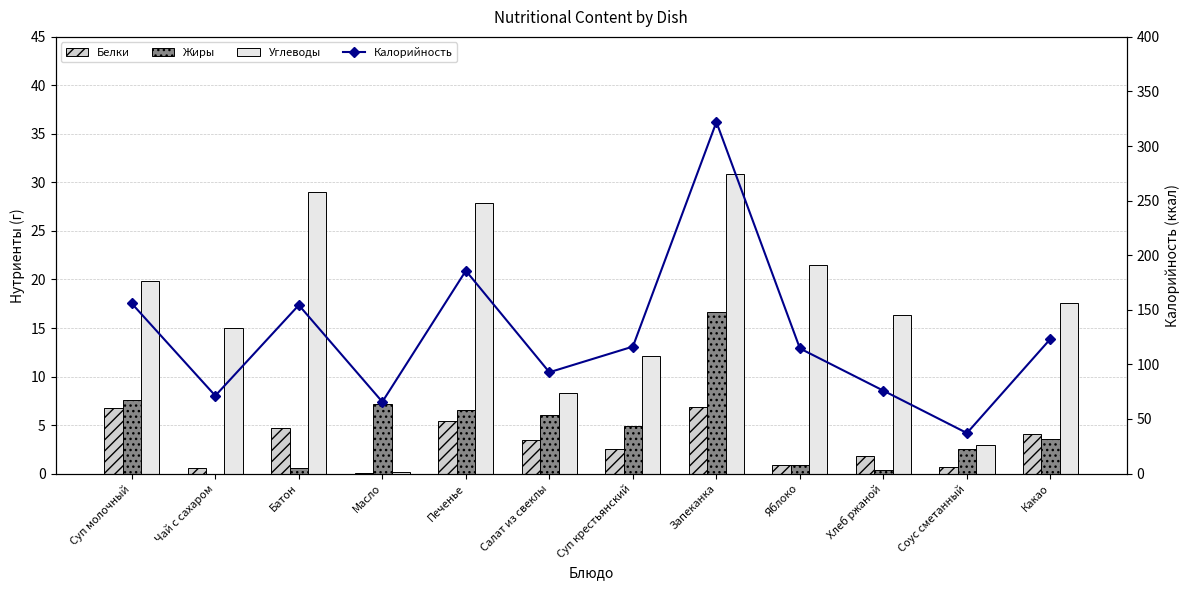

What is the difference between the highest and lowest values at Хлеб ржаной?

75.5